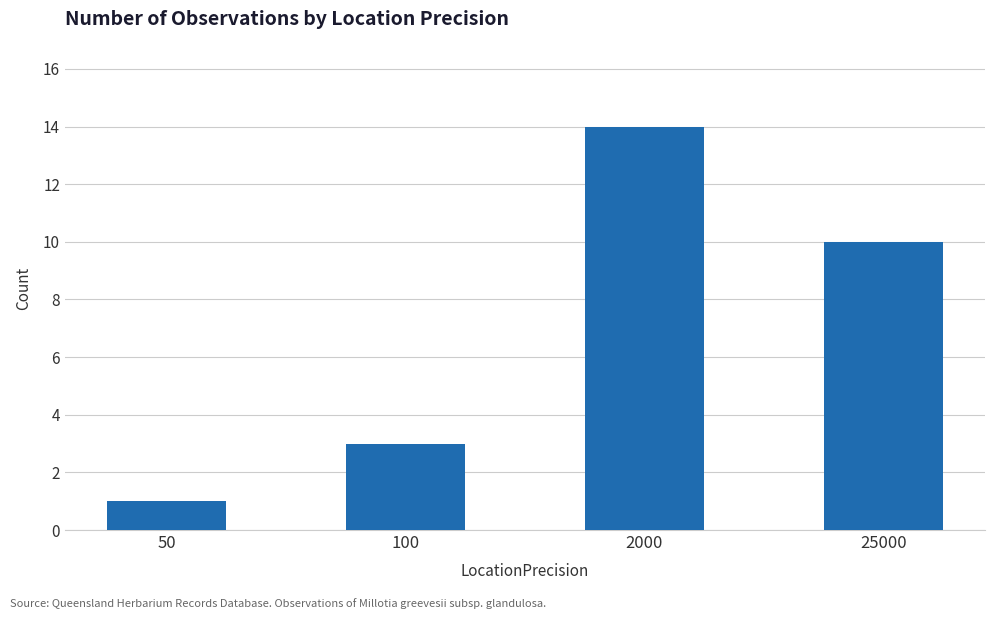

At which category does the chart reach its minimum across all series?

50